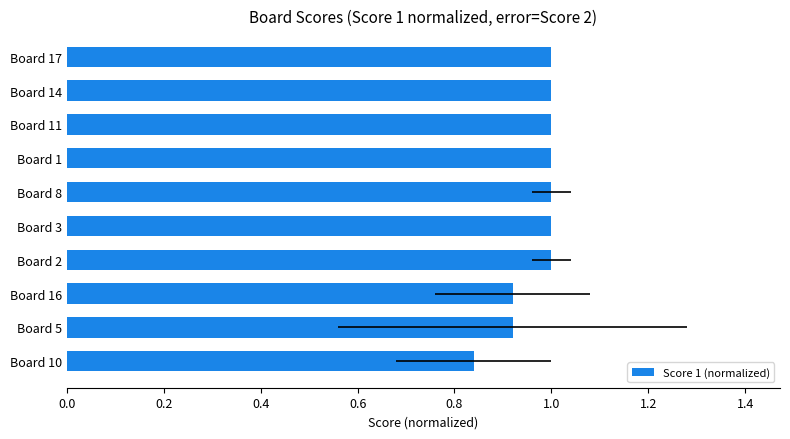

Which has a higher value, Board 8 or Board 17?

Board 8